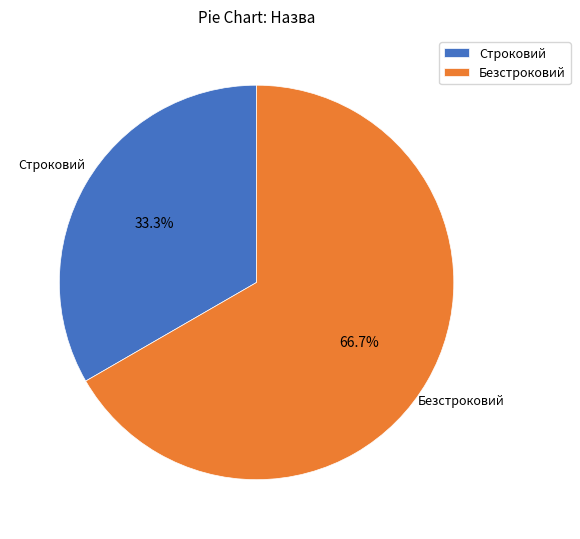

What is the majority slice?

Безстроковий